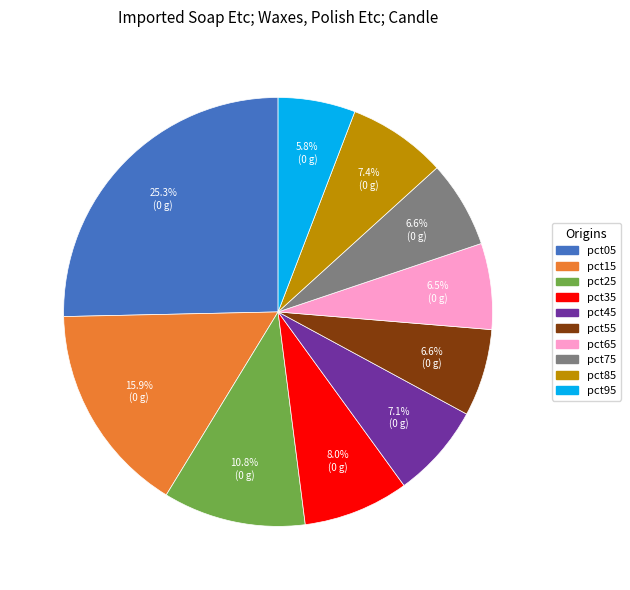

What is the smallest slice in the pie chart?

pct95